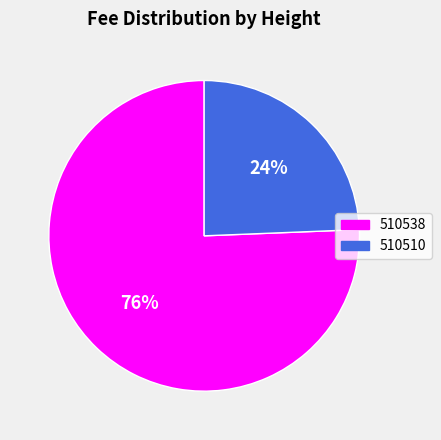

How many segments does this pie chart have?

2